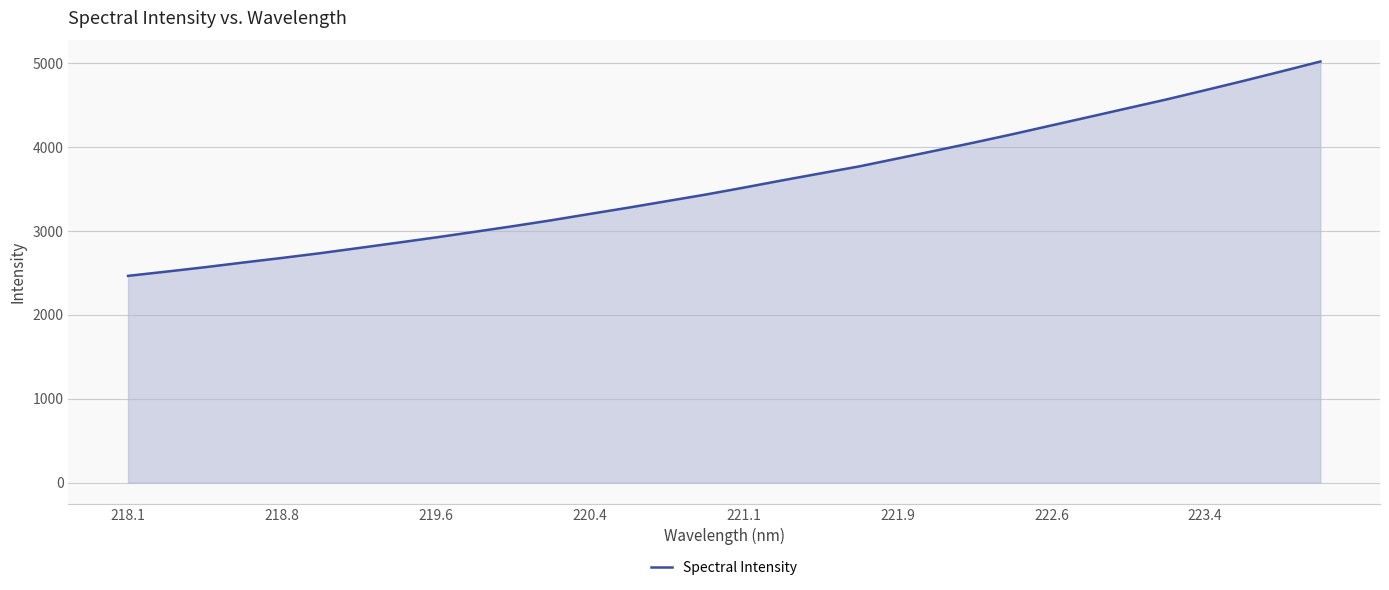

What is the difference between the maximum and minimum values?

2555.1